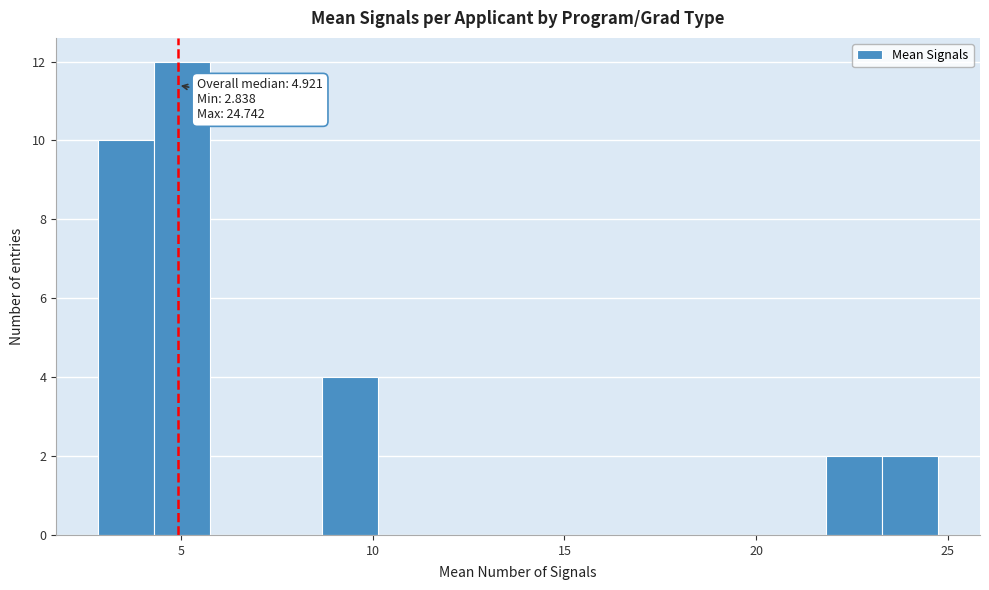

Read against the x-axis, roughly where is the centre of the tallest bar?

5.0